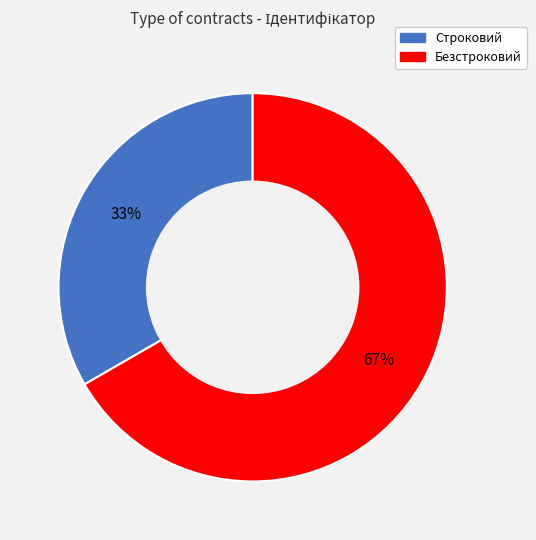

How many slices are in this pie chart?

2